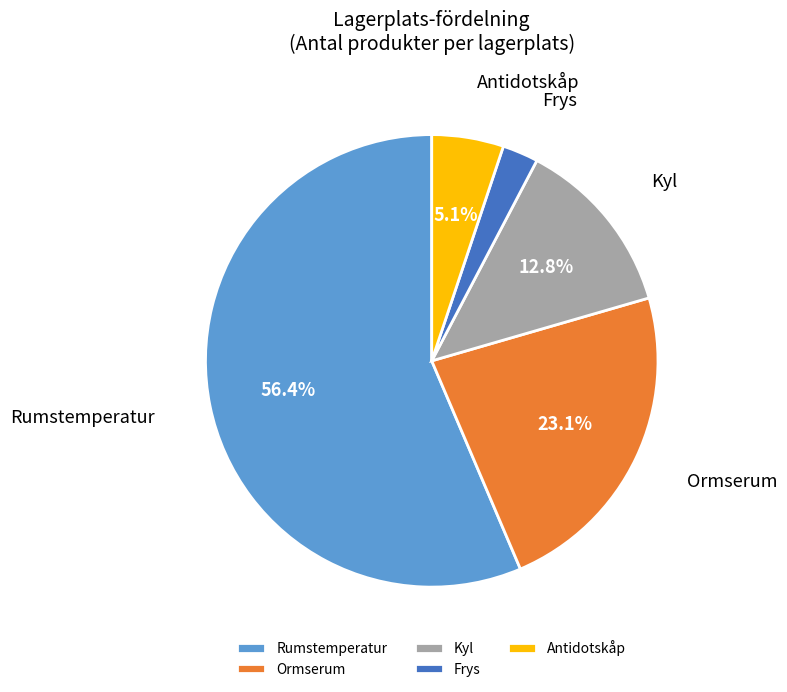

What is the largest slice in the pie chart?

Rumstemperatur